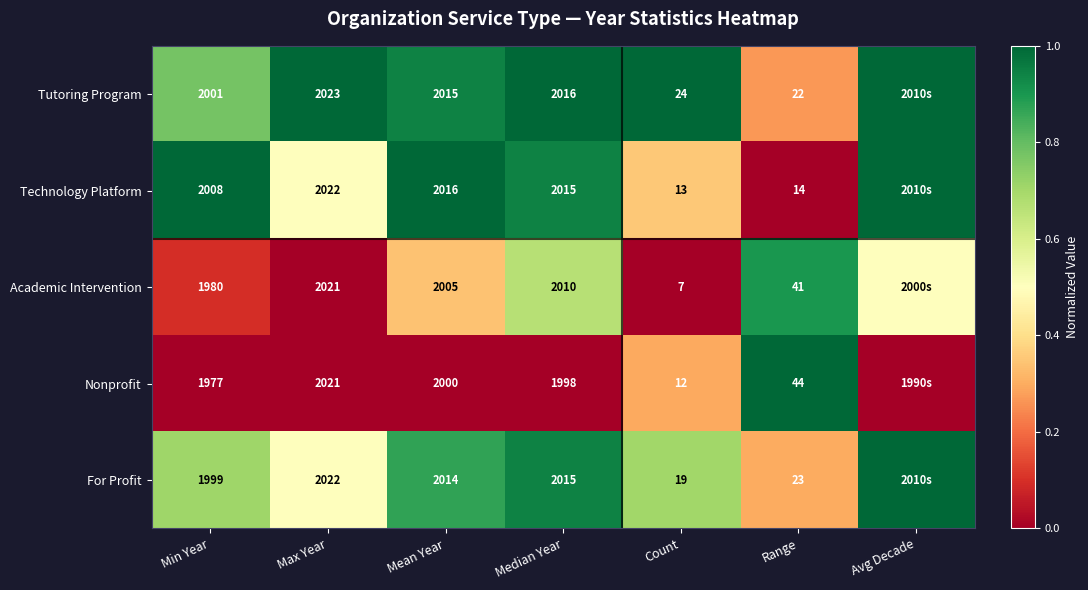

Is the value of Tutoring Program at Range greater than the value of Nonprofit at Count?

Yes